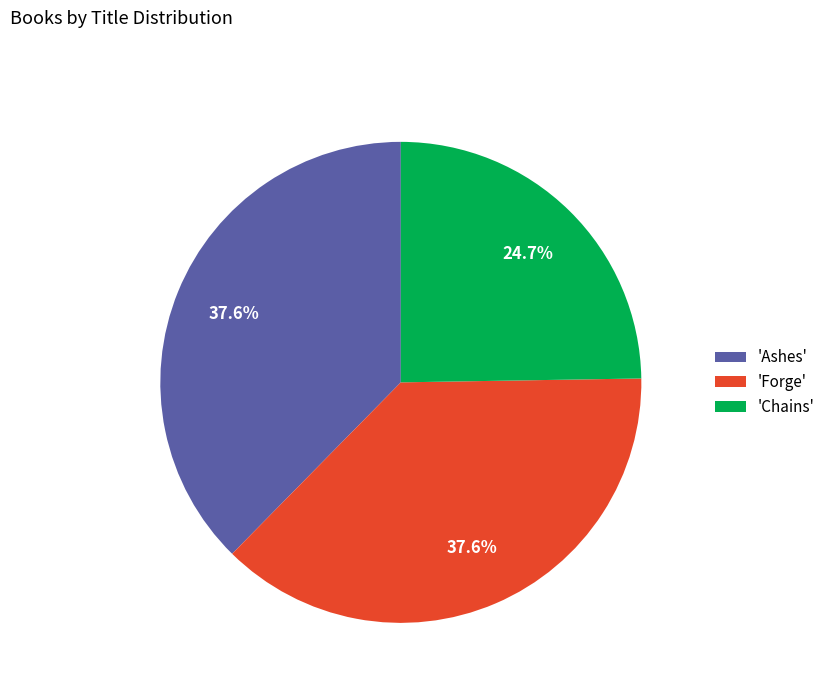

Which has a higher value, 'Chains' or 'Forge'?

'Forge'